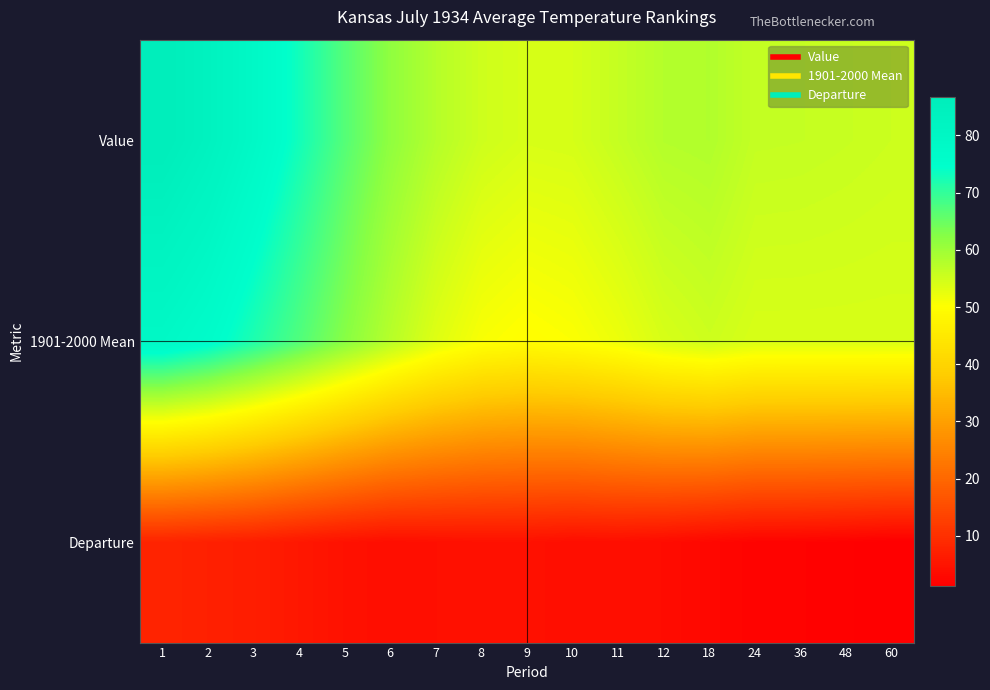

Which series has the largest total across all categories?

Value